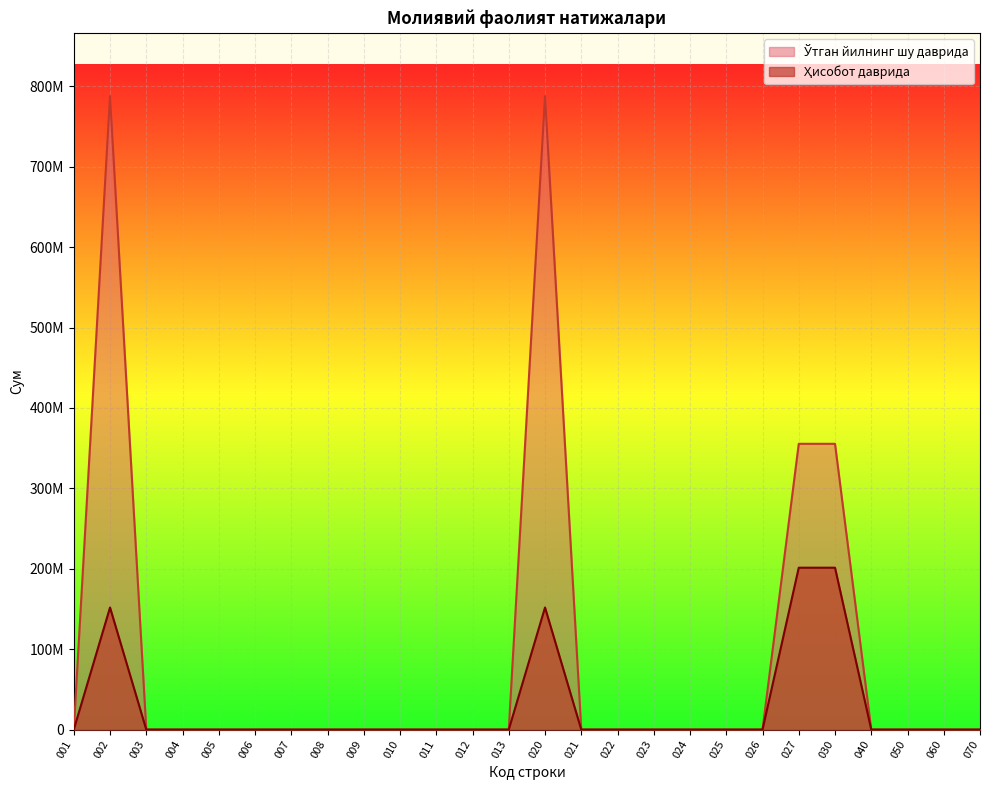

What is the sum of the Ўтган йилнинг шу даврида values at 020 and 025?

787842570